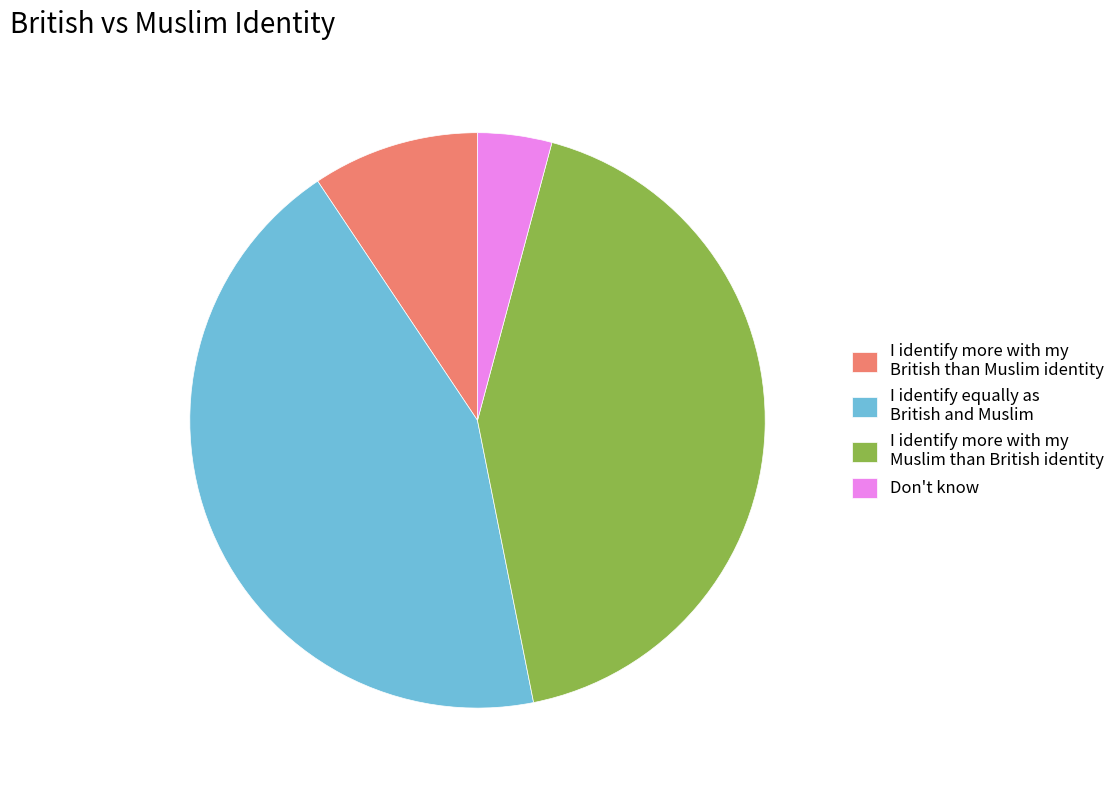

Count the number of slices in the pie.

4